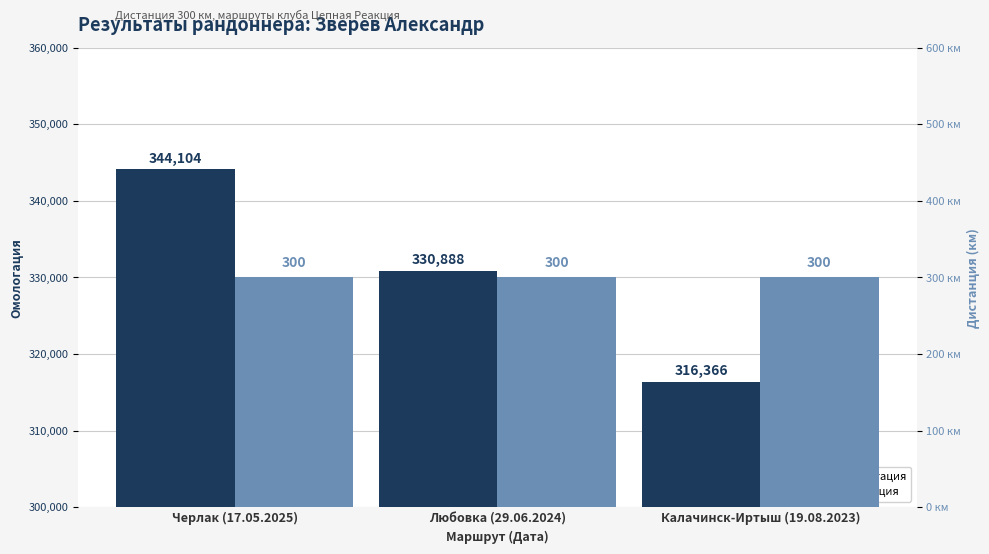

What is the highest value of the Омологация series?

344104